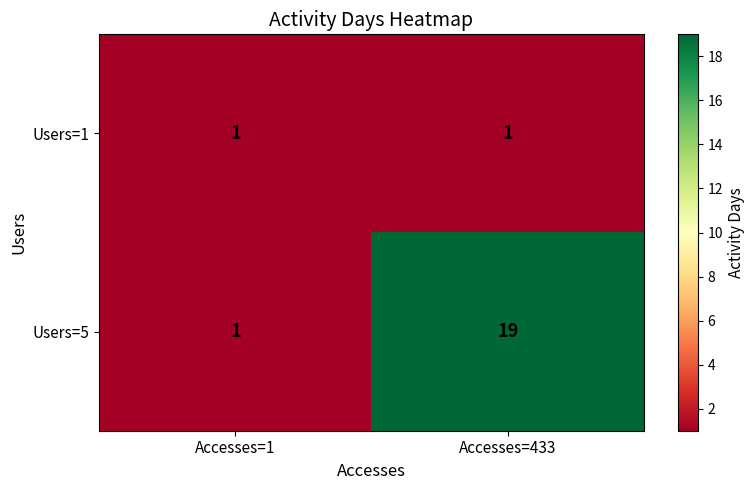

Reading left to right, list all the values displayed in this chart.

Users=1: Accesses=1=1	Accesses=433=1
Users=5: Accesses=1=1	Accesses=433=19